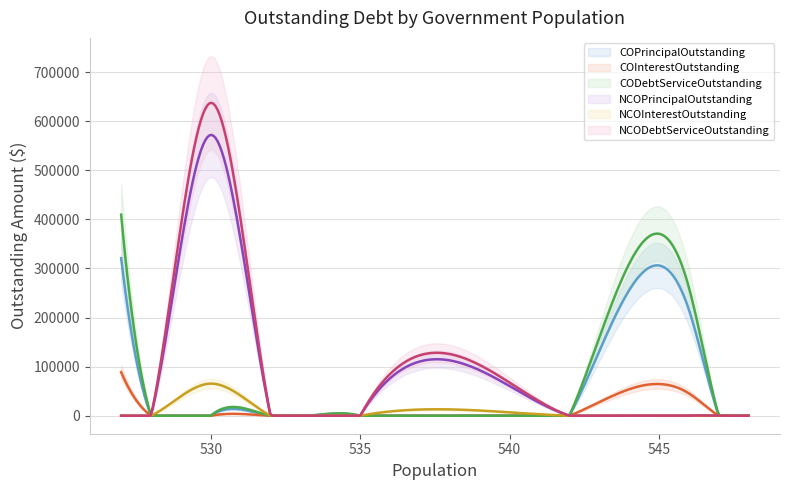

What is the highest value of the NCOPrincipalOutstanding series?

572000.0